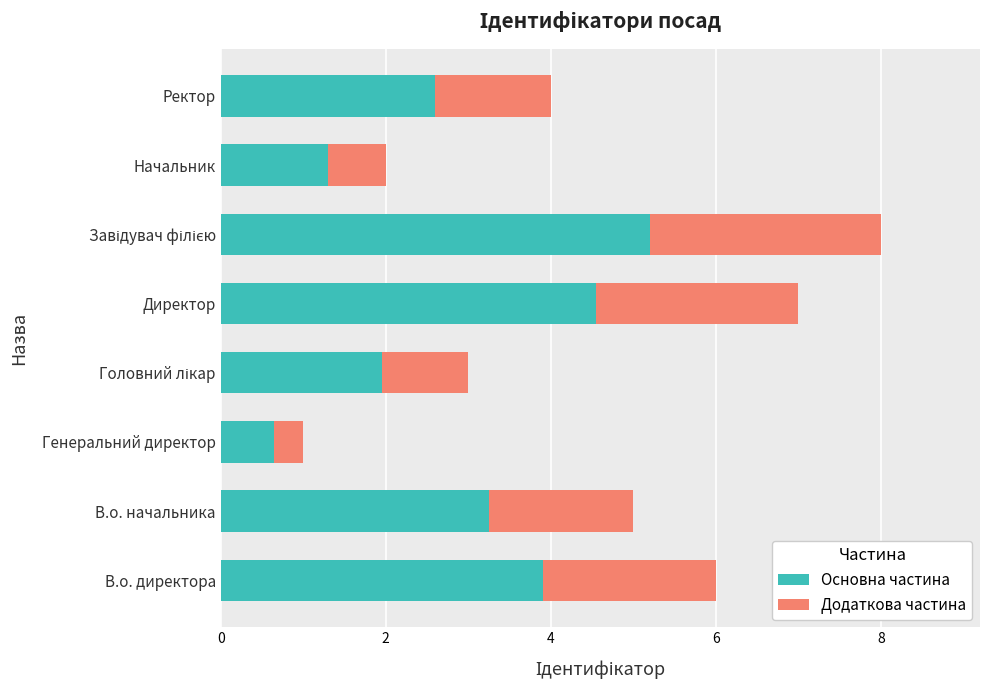

The value of Основна частина at Директор is 4.5. True or false?

True